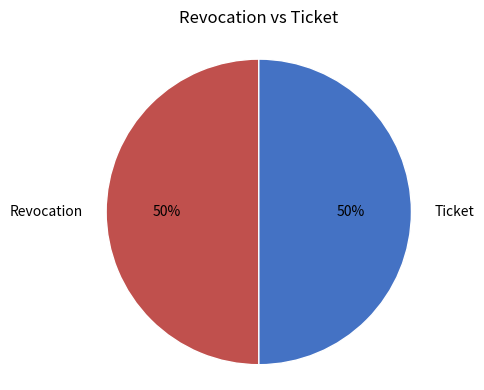

To the nearest percent, what is the combined percentage of Revocation and Ticket?

100%